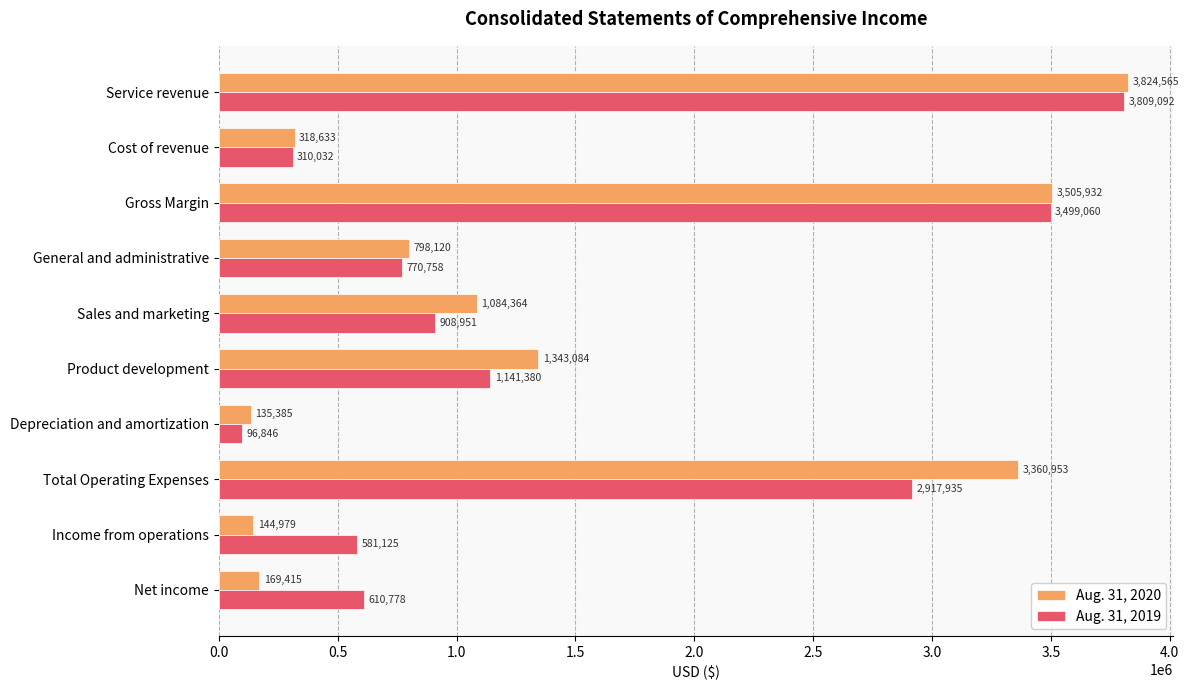

At which category is the sum across all series the highest?

Service revenue